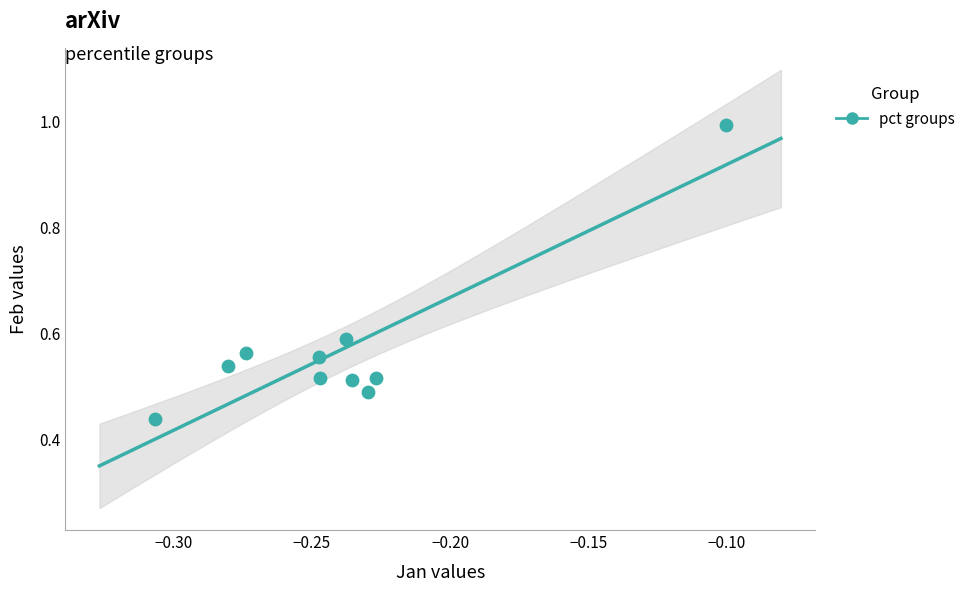

How many data points are displayed?

10